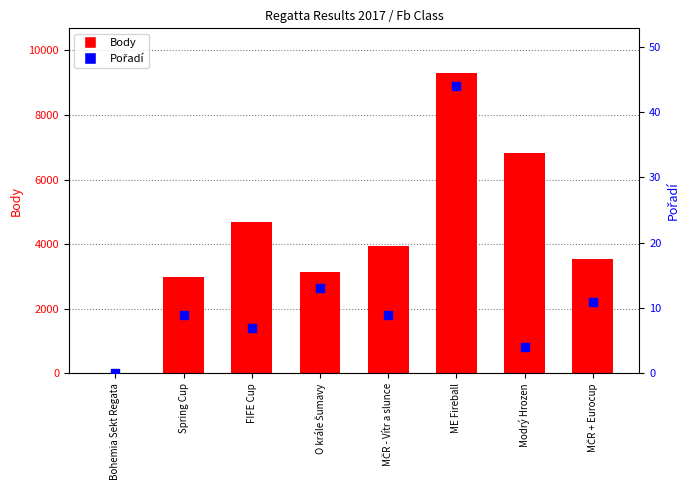

Which series has the largest total across all categories?

Body